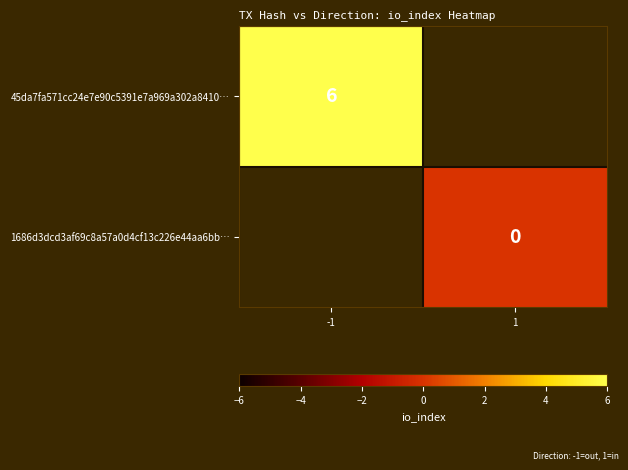

The value of 45da7fa571cc24e7e90c5391e7a969a302a8410… at -1 is 3. True or false?

False